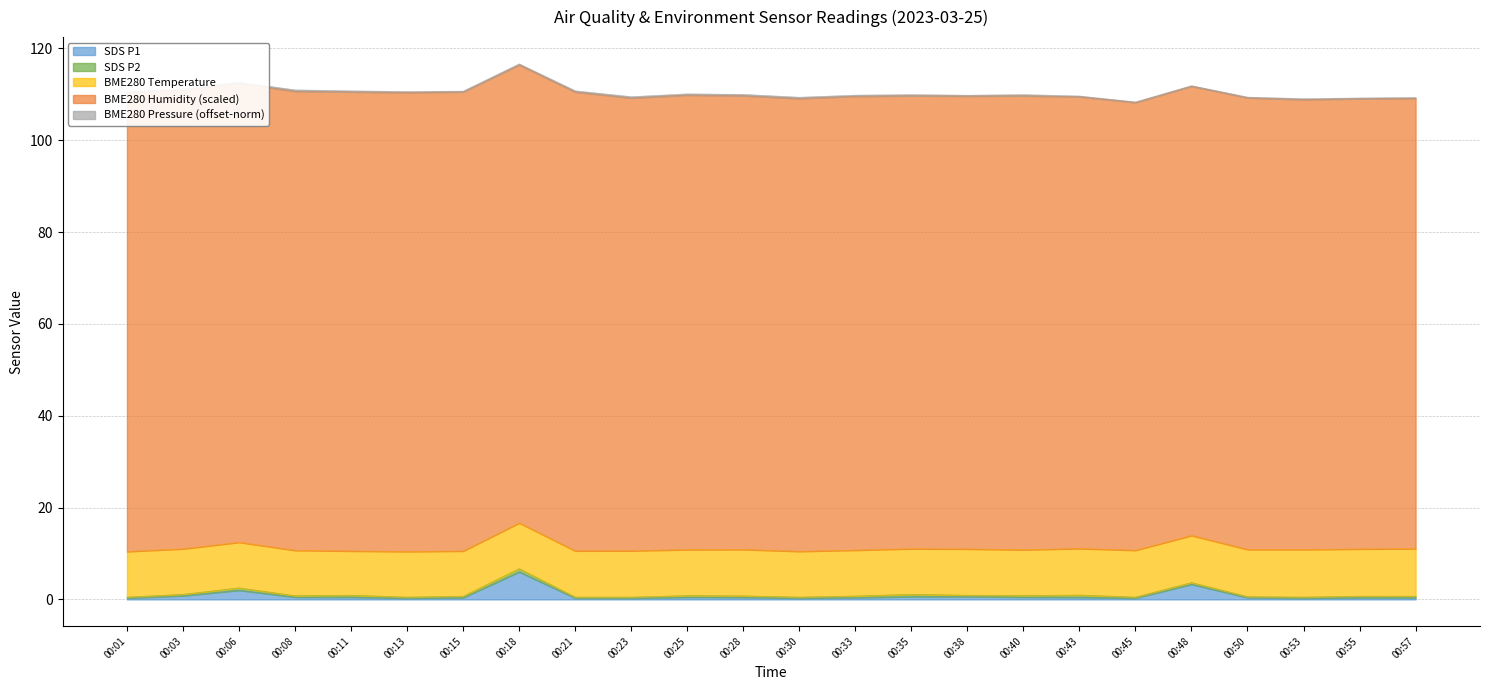

True or false: BME280_pressure_norm and BME280_temperature cross at least once.

False